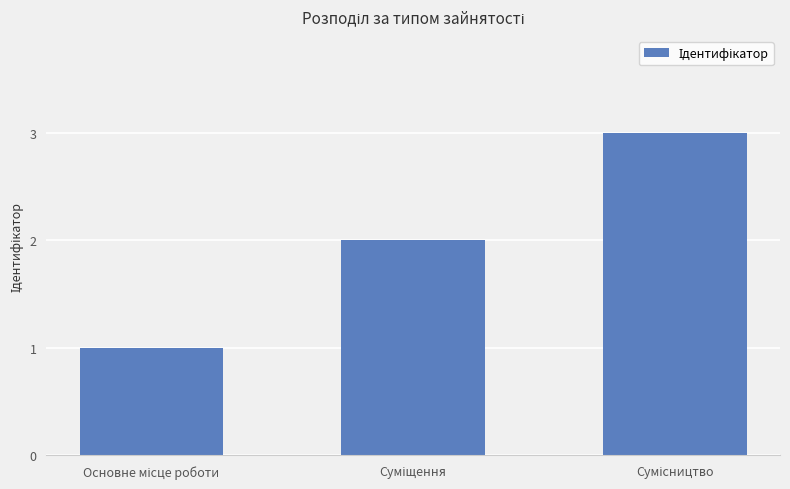

How many distinct data groups are displayed?

1